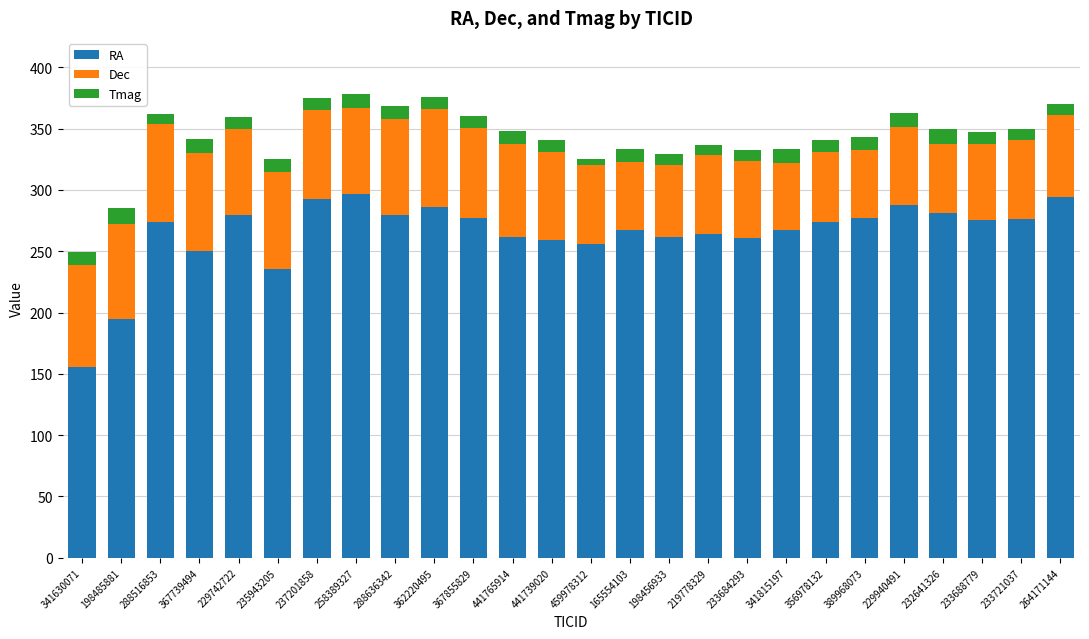

What is the total value across all series at 229940491?

362.8